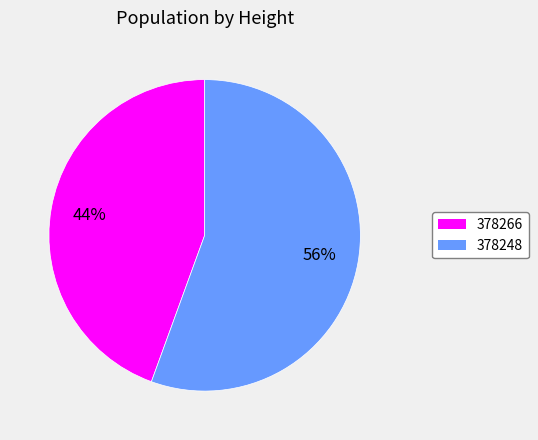

To the nearest percent, what is the average slice percentage?

50%